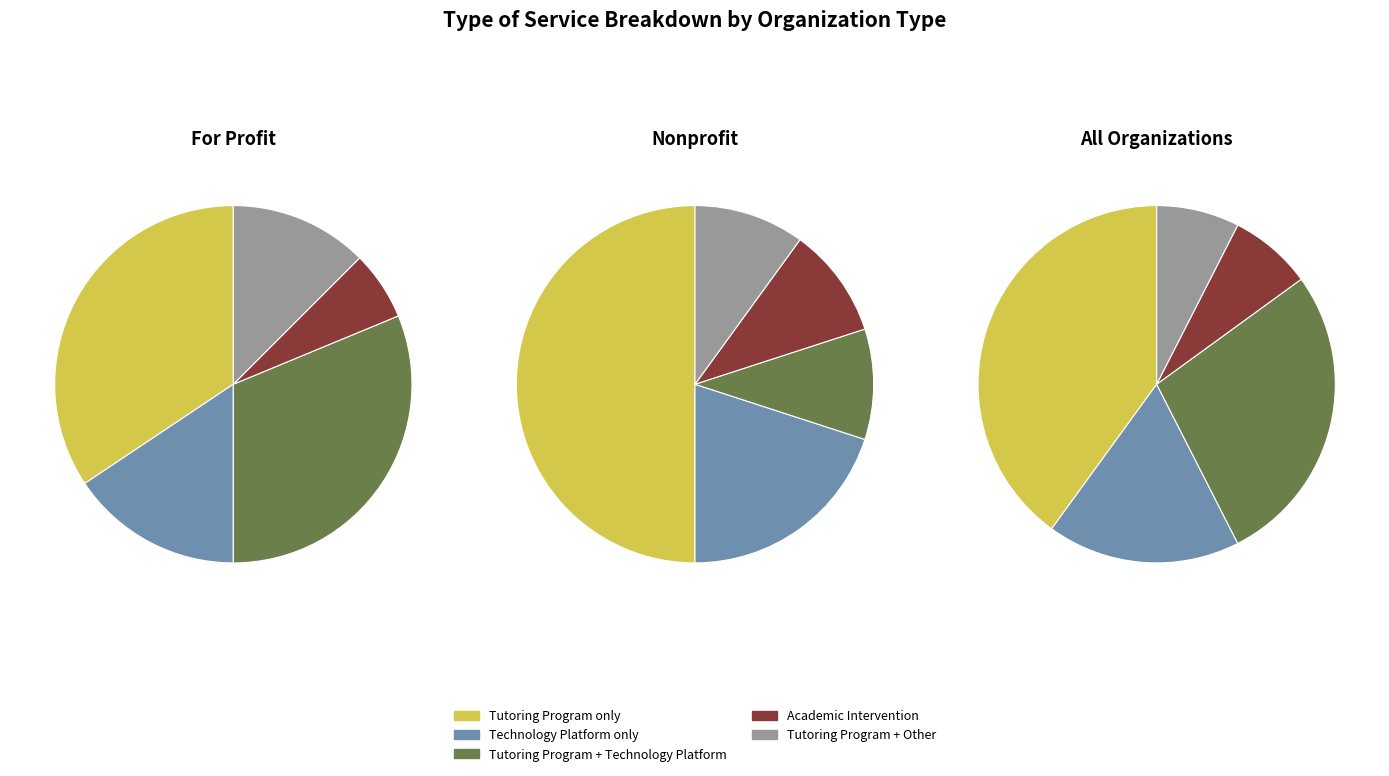

Is it true that Tutoring Program is 35% of the pie?

False